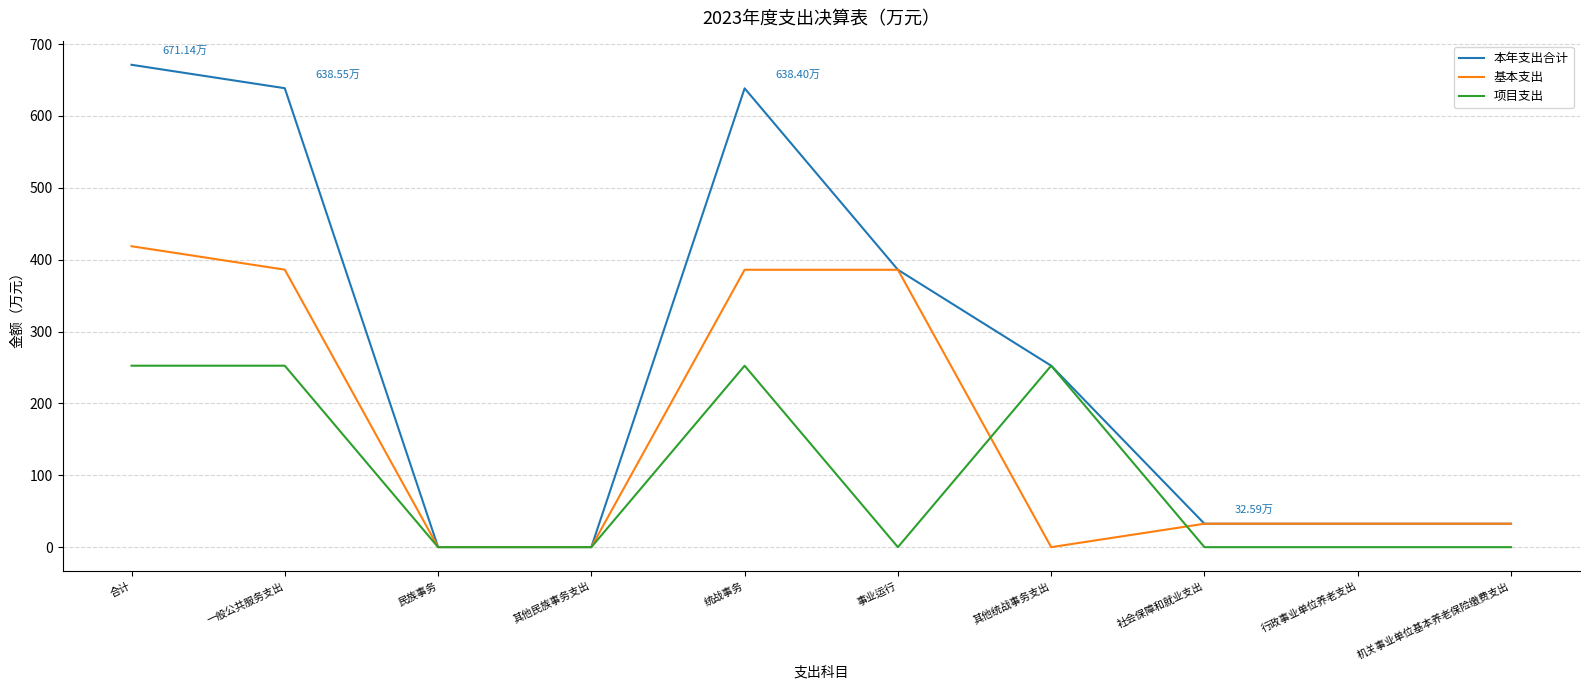

What is the total value across all series at 其他民族事务支出?

0.3